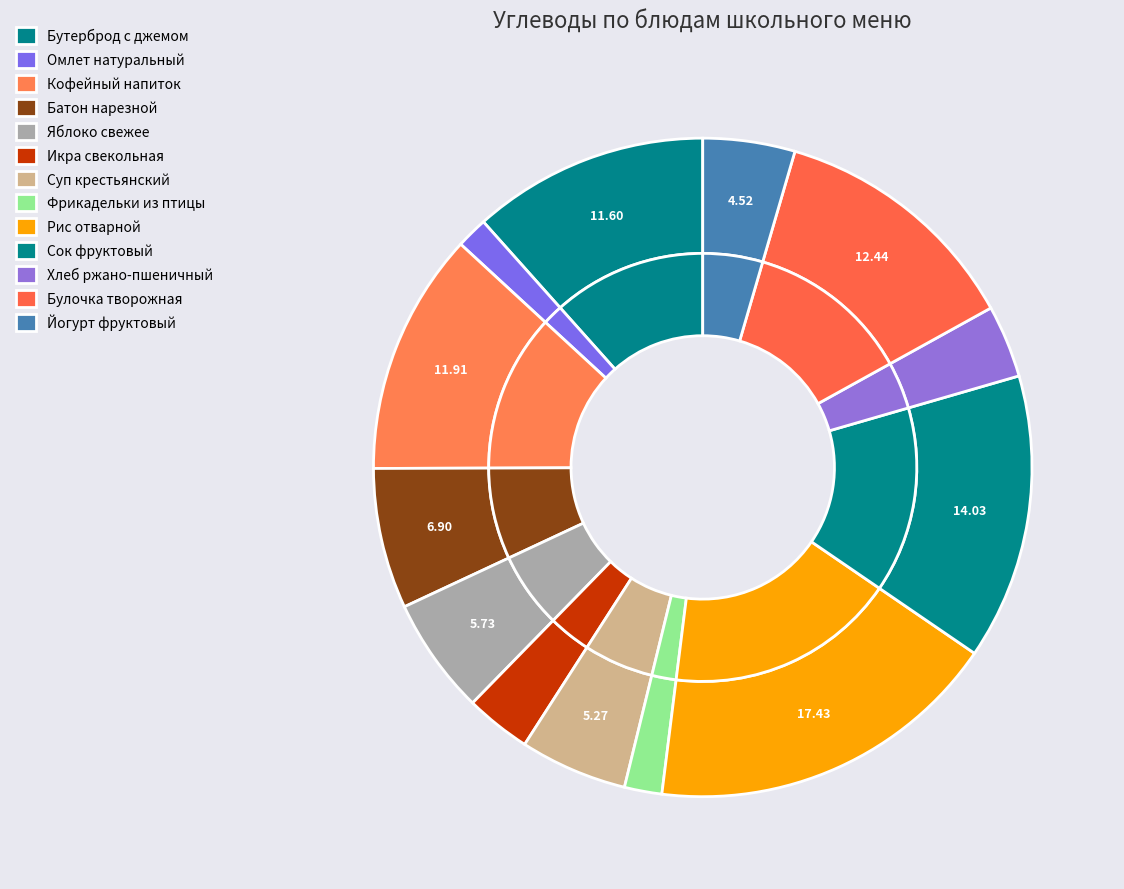

To the nearest percent, what percentage of the pie is Йогурт фруктовый?

5%